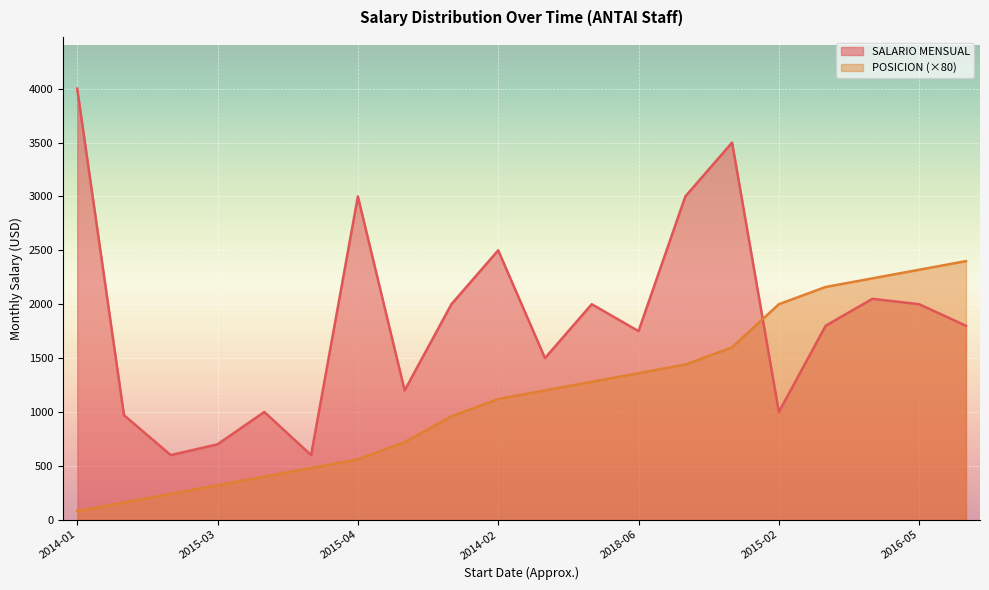

What is the average value of the POSICION series?

1152